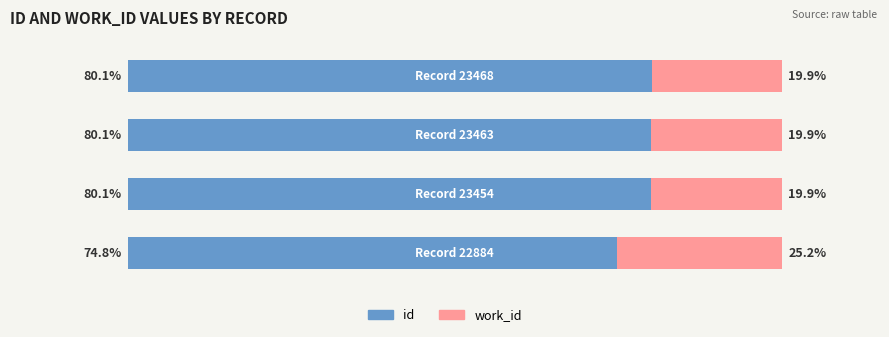

What is the value of the work_id bar at the 1st from the left?

25.2